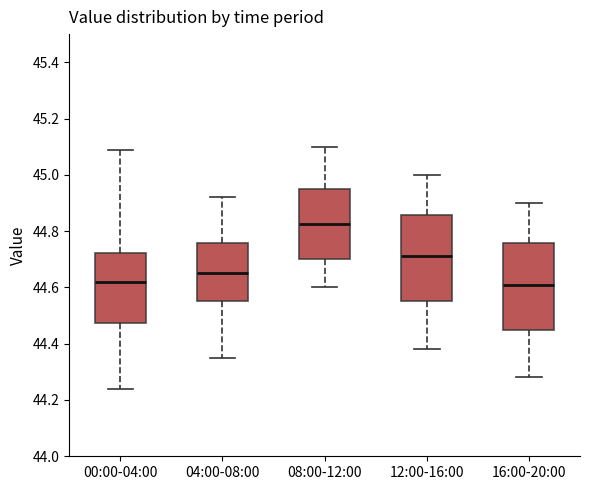

Where is the upper edge of the box for 04:00-08:00 on the y-axis? The values are not printed on the chart, so give them approximately, as read against the axis.

44.76